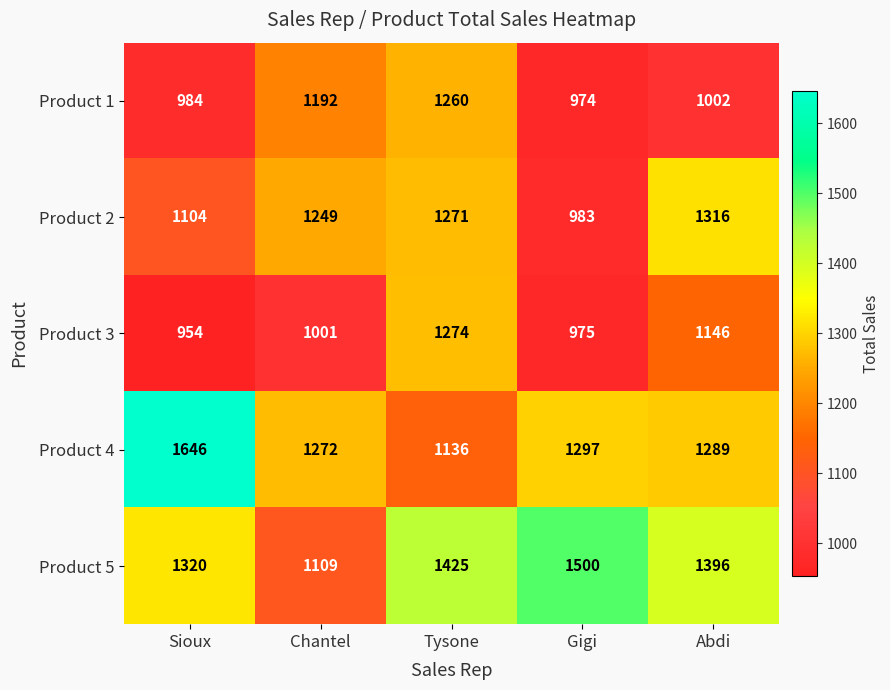

List the series in order of their peak value, highest first.

Product 4, Product 5, Product 2, Product 3, Product 1